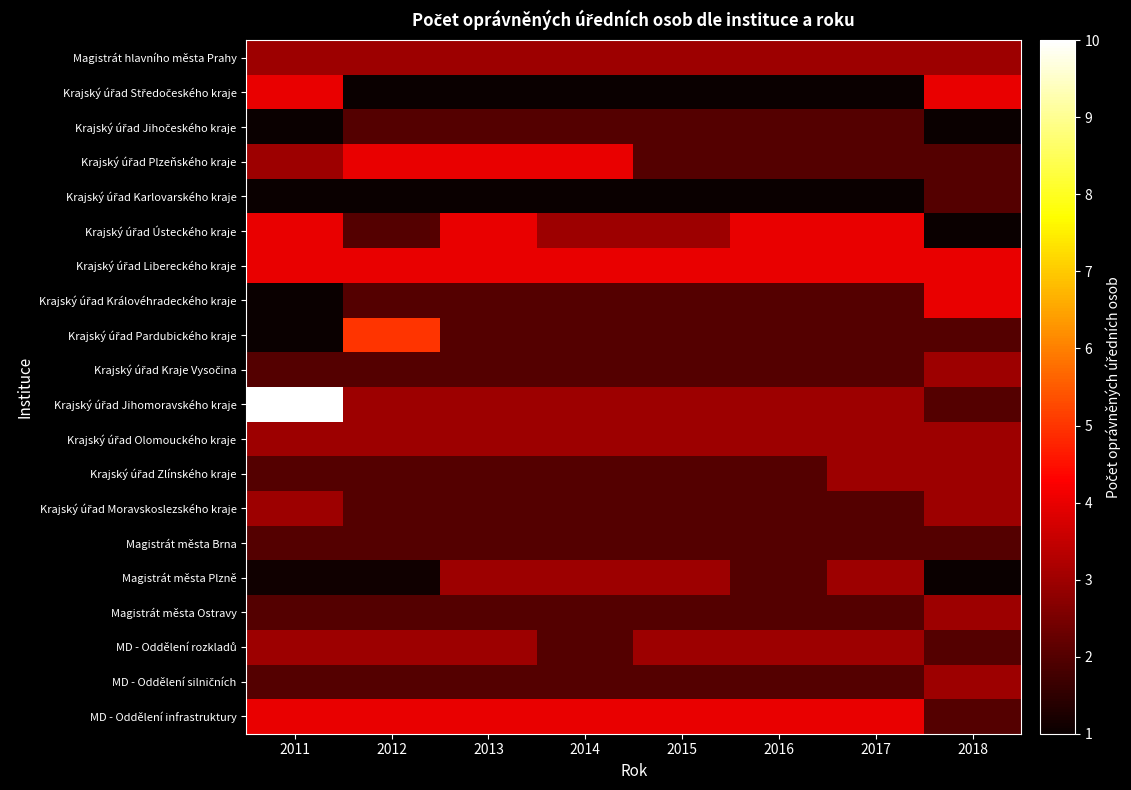

What is the minimum value for Krajský úřad Pardubického kraje?

1.0